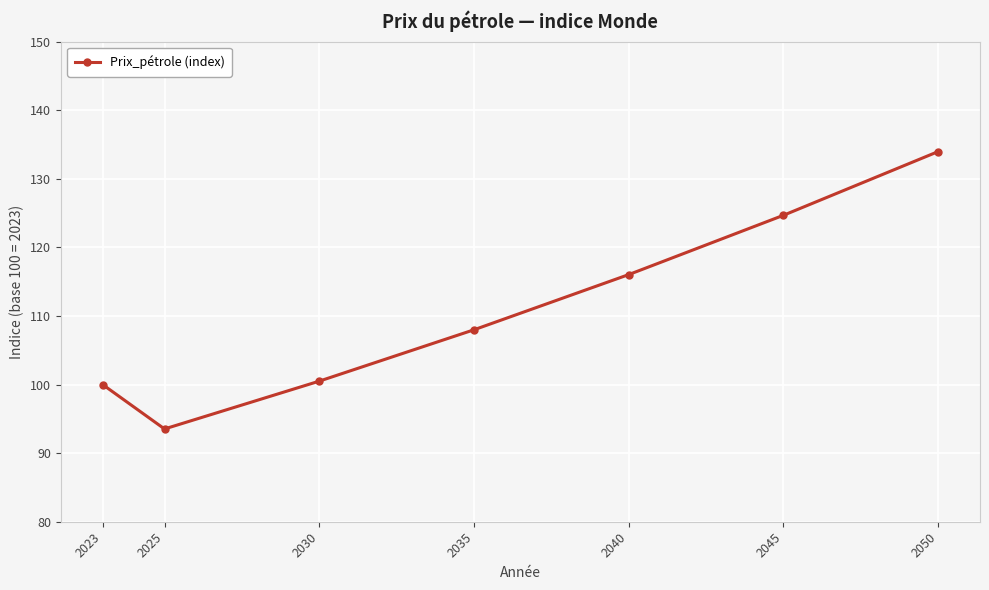

Which label corresponds to the largest value in the chart?

2050